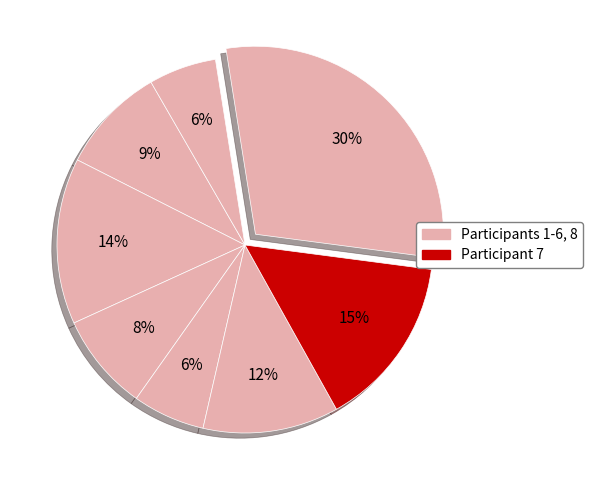

Count the number of slices in the pie.

8